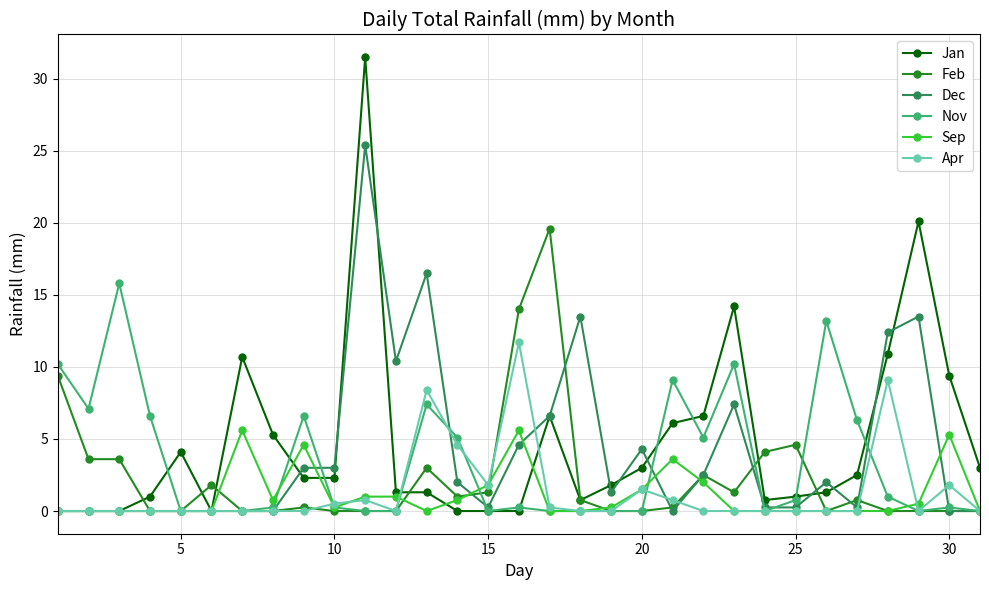

True or false: Apr has more than 2 points higher than both neighbors.

True